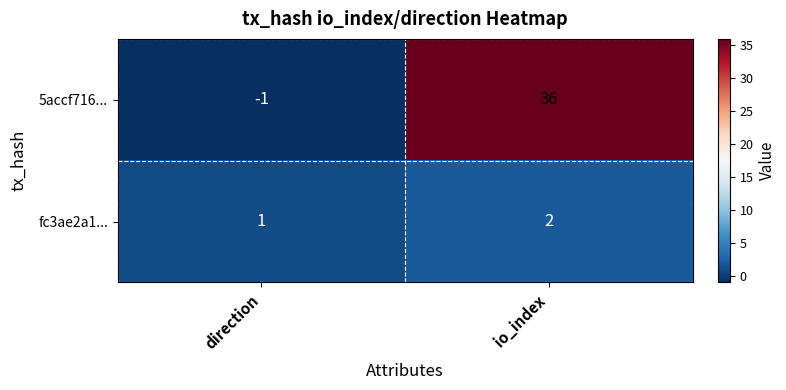

Rank the series by their maximum value, from lowest to highest.

fc3ae2a1..., 5accf716...